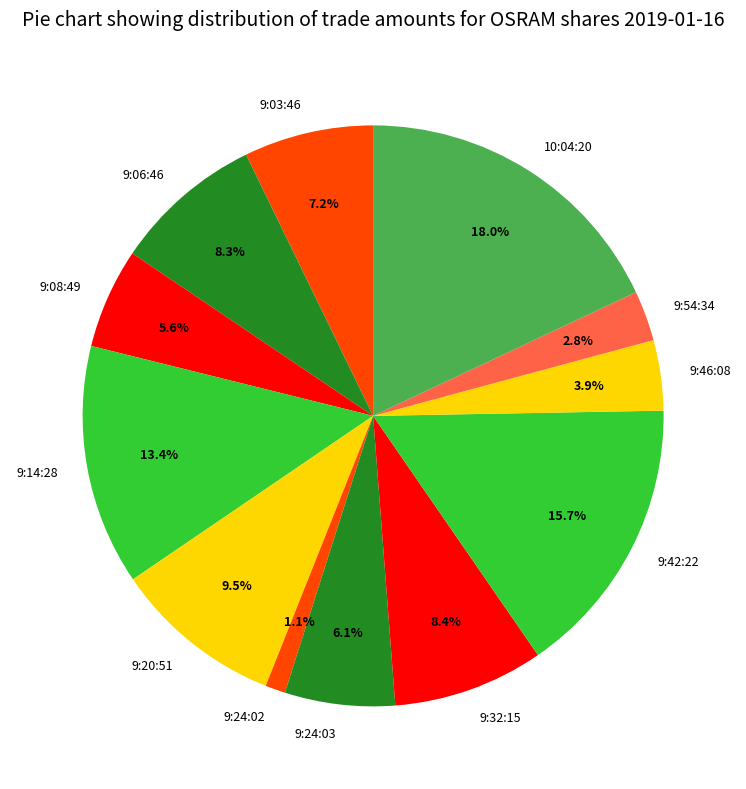

Which has a higher value, 9:32:15 or 9:42:22?

9:42:22